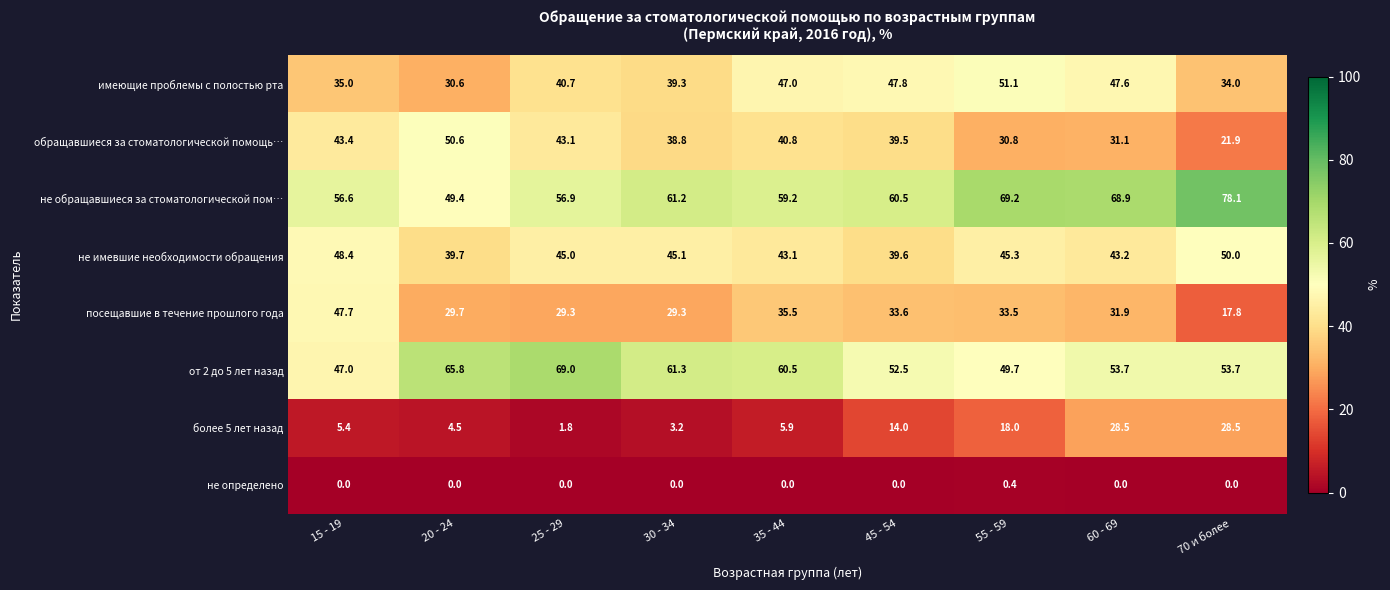

Which series has the widest spread of values?

посещавшие в течение прошлого года